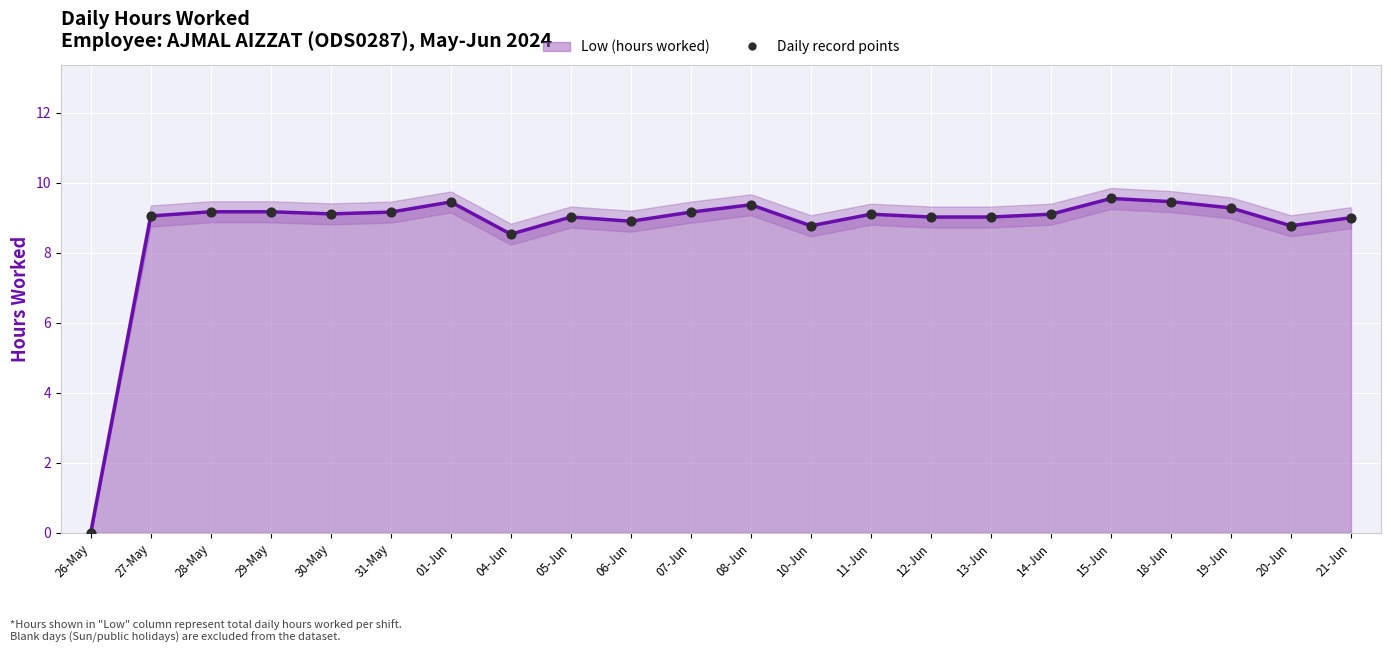

What are all the series names shown in the legend?

Low (hours worked), Daily record points